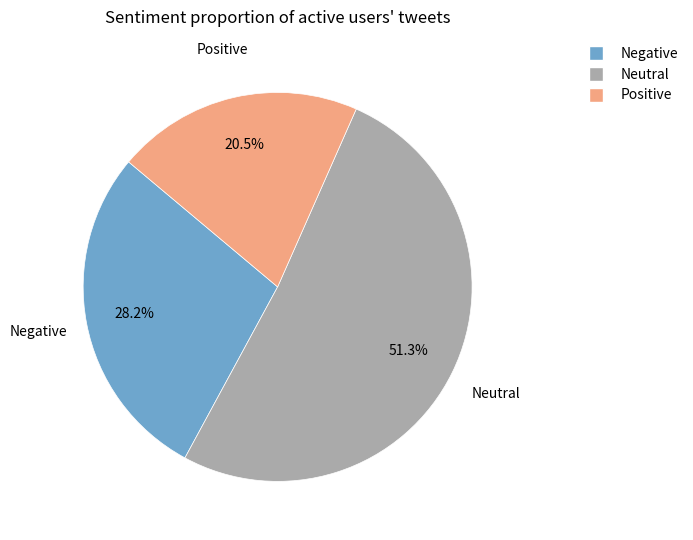

Does any single category account for the majority?

Yes